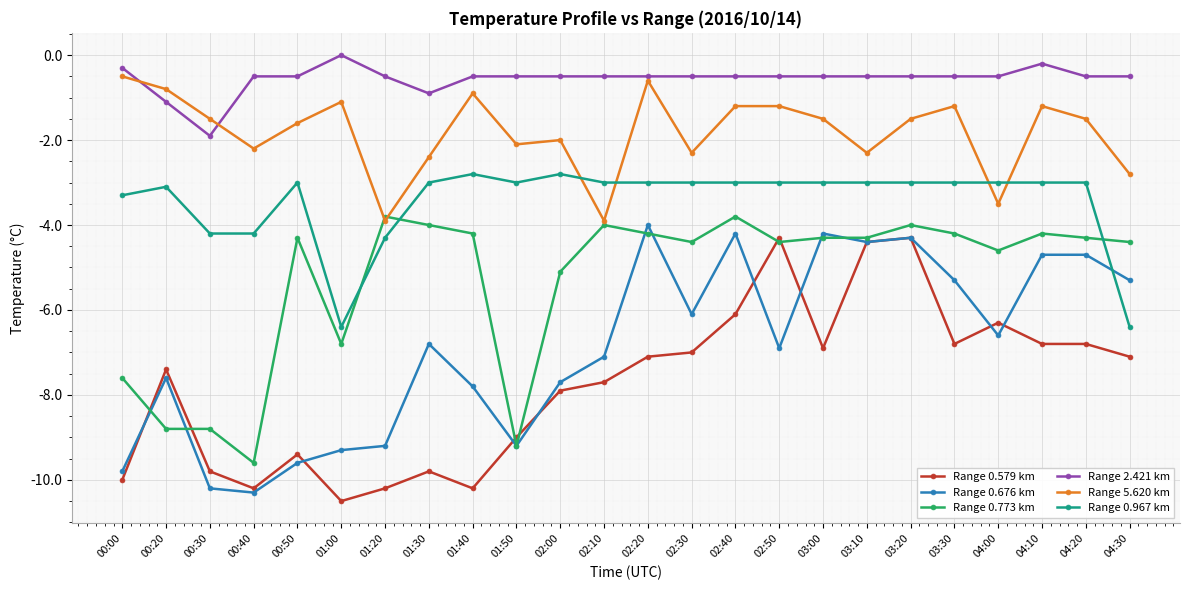

What is the total value across all series at 02:00?

-26.0